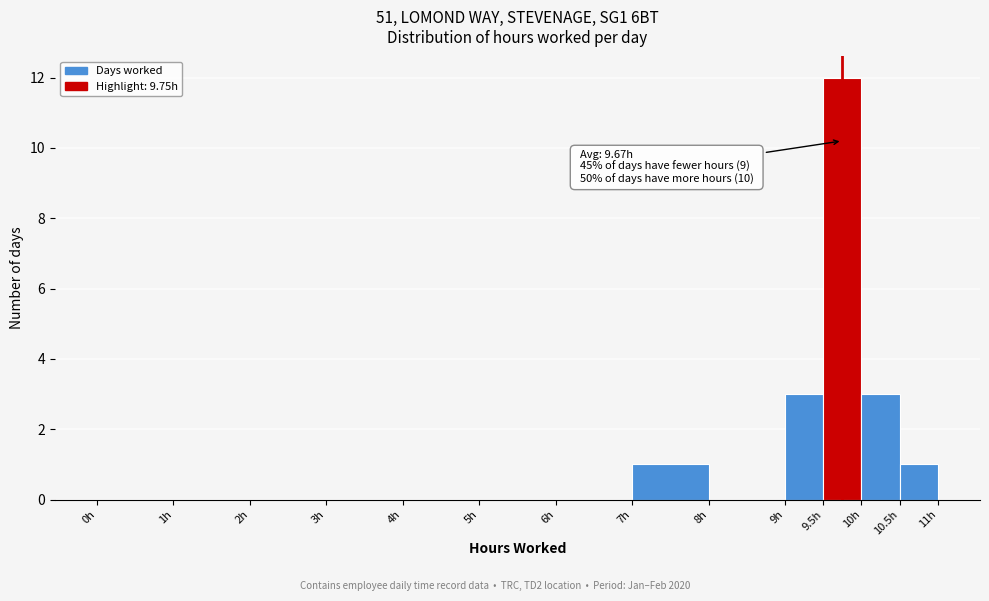

Over which range of the x-axis is the bar tallest?

9.5 to 10.0